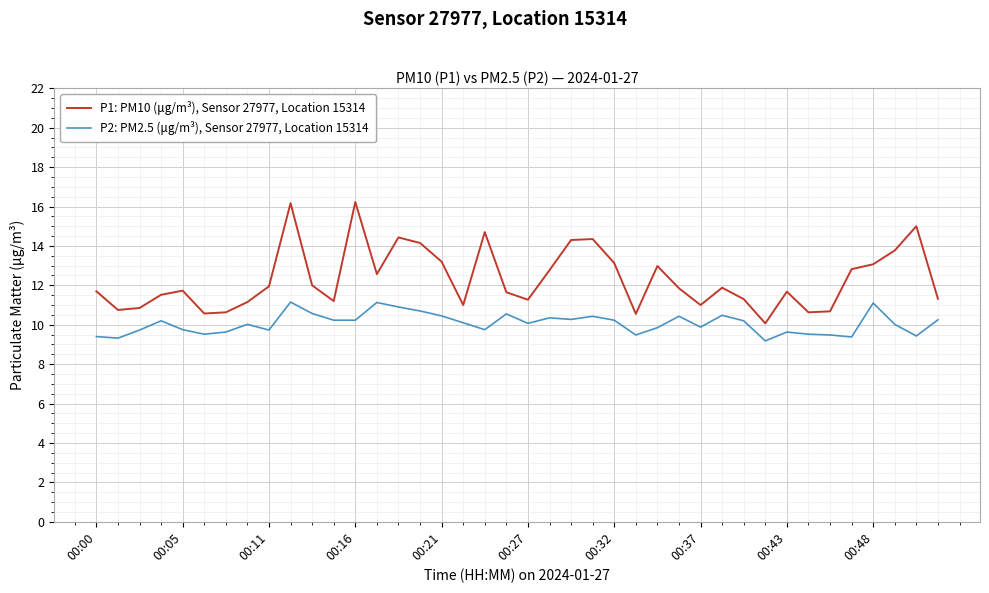

Which series has the largest range (max minus min)?

P1: PM10 (μg/m³), Sensor 27977, Location 15314